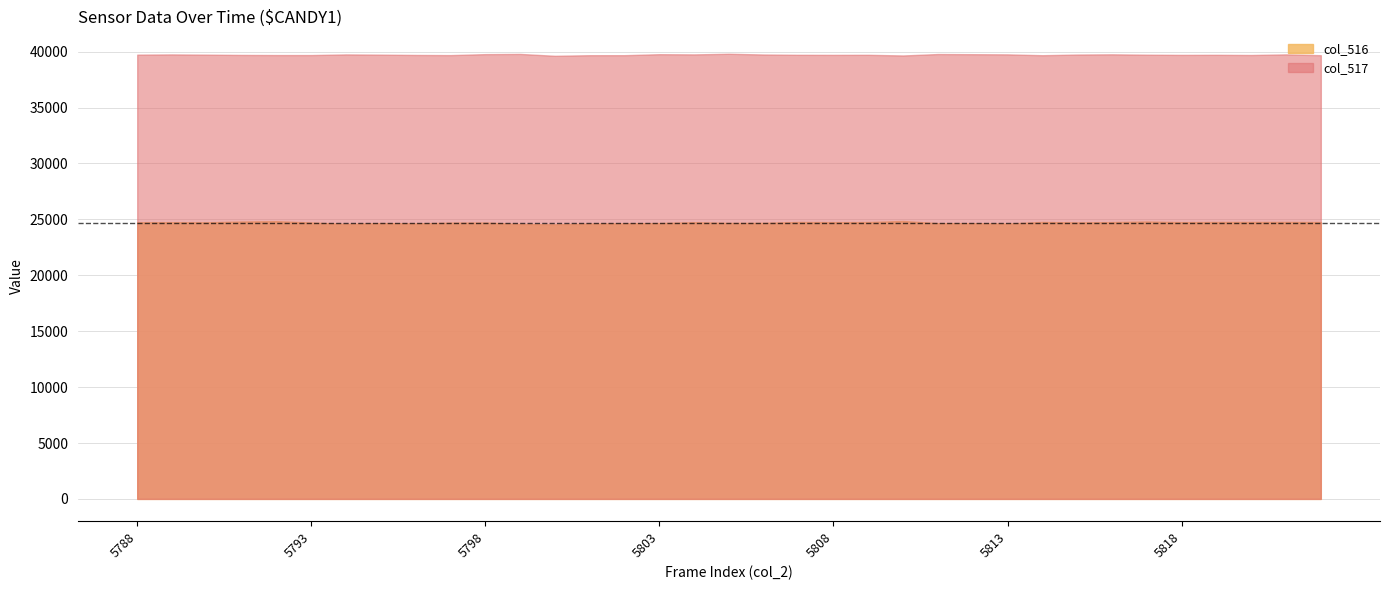

What are all the series names shown in the legend?

col_516, col_517